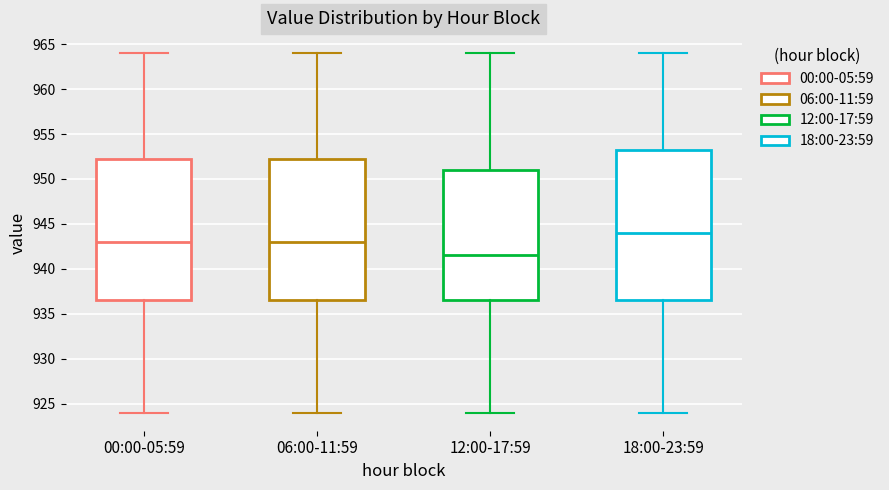

Reading left to right, read every box against the y-axis: the position of its median line, the range the box covers, and the ends of its whiskers. The values are not printed on the chart, so give them approximately, as read against the axis.

00:00-05:59: median 943.0, box 936.5 to 952.5, whiskers 924.0 to 964.0
06:00-11:59: median 943.0, box 936.5 to 952.5, whiskers 924.0 to 964.0
12:00-17:59: median 941.5, box 936.5 to 951.0, whiskers 924.0 to 964.0
18:00-23:59: median 944.0, box 936.5 to 953.5, whiskers 924.0 to 964.0